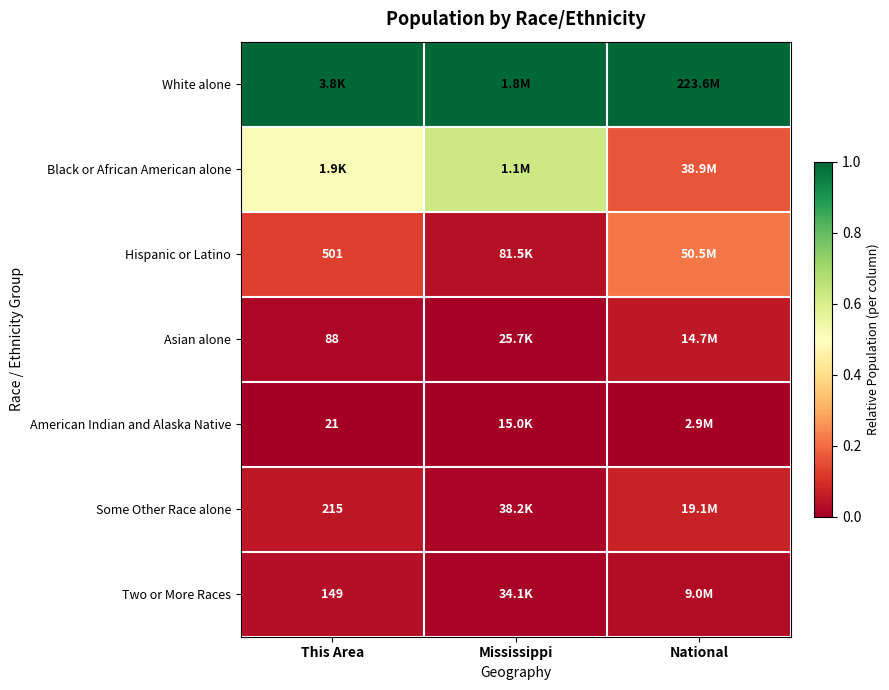

Which category has the lowest value in the Two or More Races series?

Mississippi